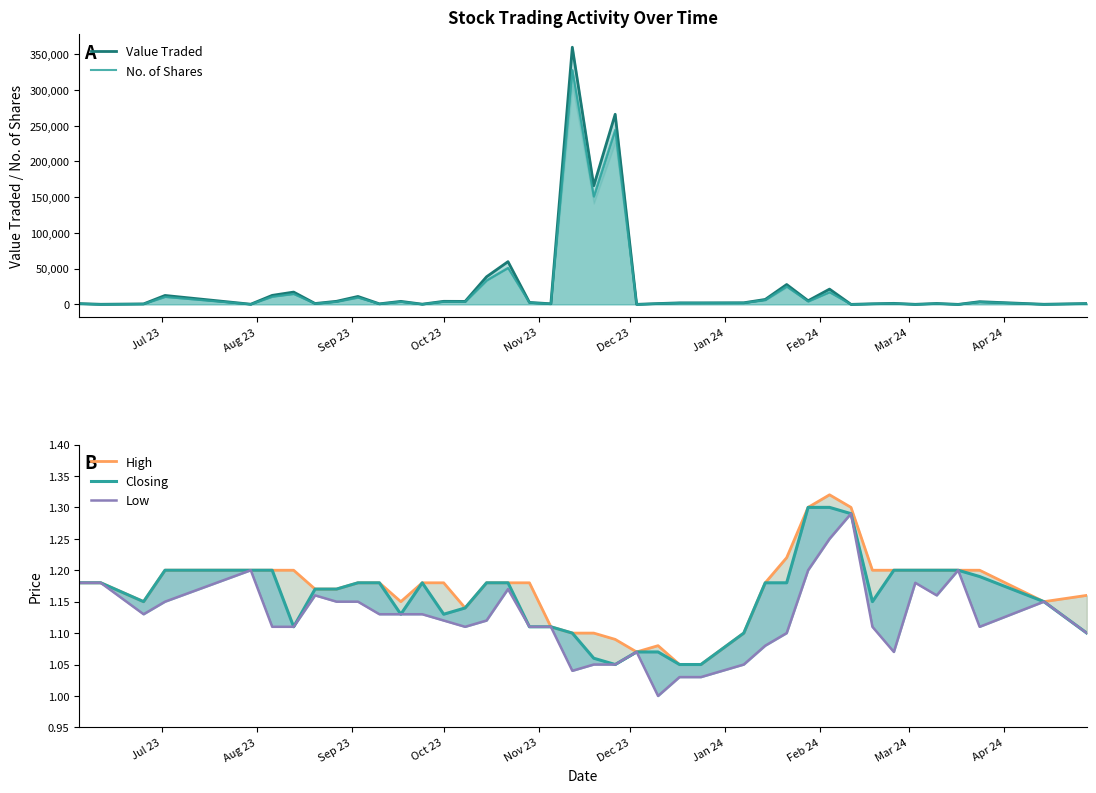

True or false: Low and No. of Shares intersect in this chart.

False